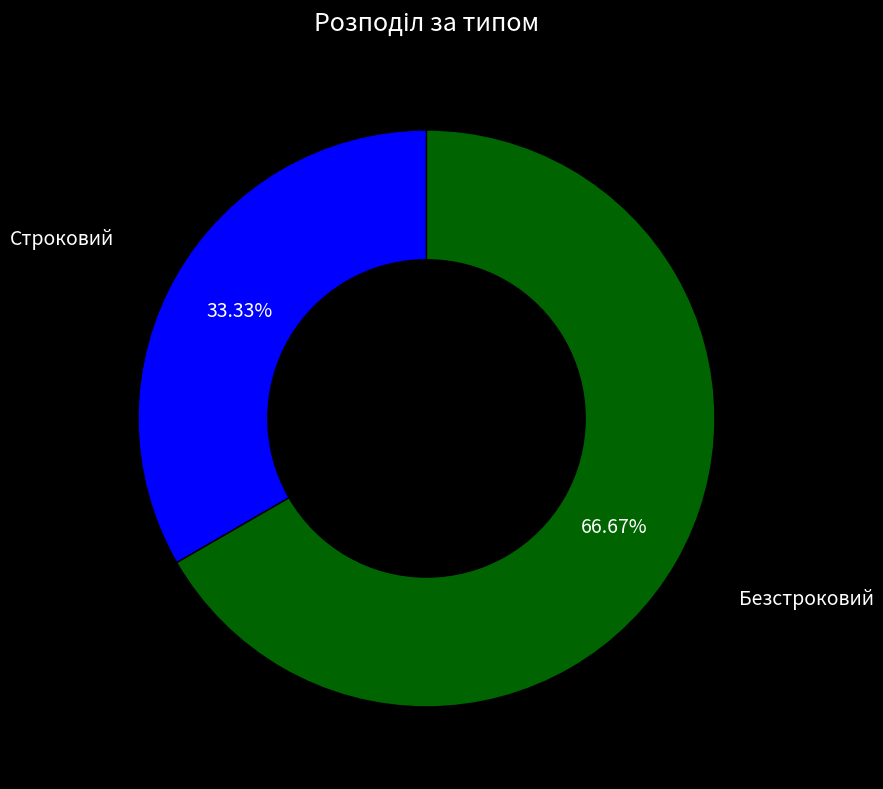

Which category accounts for the majority?

Безстроковий